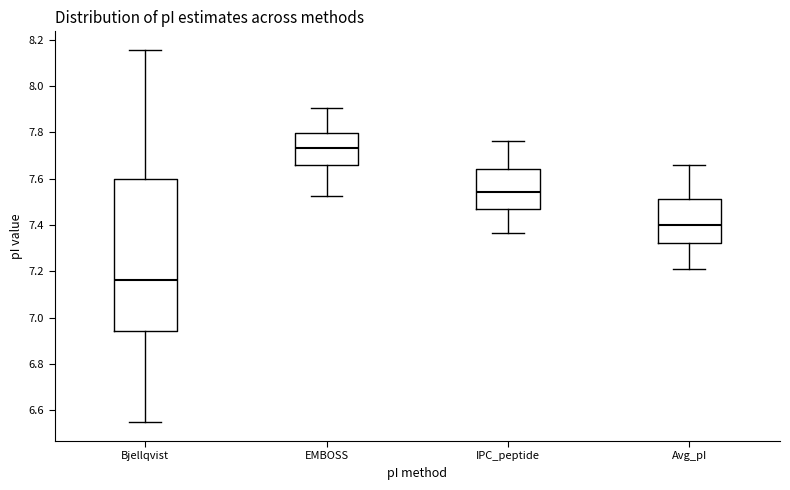

Reading left to right, read every box against the y-axis: the position of its median line, the range the box covers, and the ends of its whiskers. The values are not printed on the chart, so give them approximately, as read against the axis.

Bjellqvist: median 7.16, box 6.94 to 7.60, whiskers 6.54 to 8.16
EMBOSS: median 7.74, box 7.66 to 7.80, whiskers 7.52 to 7.90
IPC_peptide: median 7.54, box 7.46 to 7.64, whiskers 7.36 to 7.76
Avg_pI: median 7.40, box 7.32 to 7.52, whiskers 7.20 to 7.66